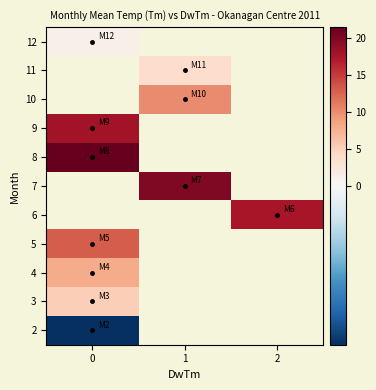

At how many categories does at least one series exceed 12?

3